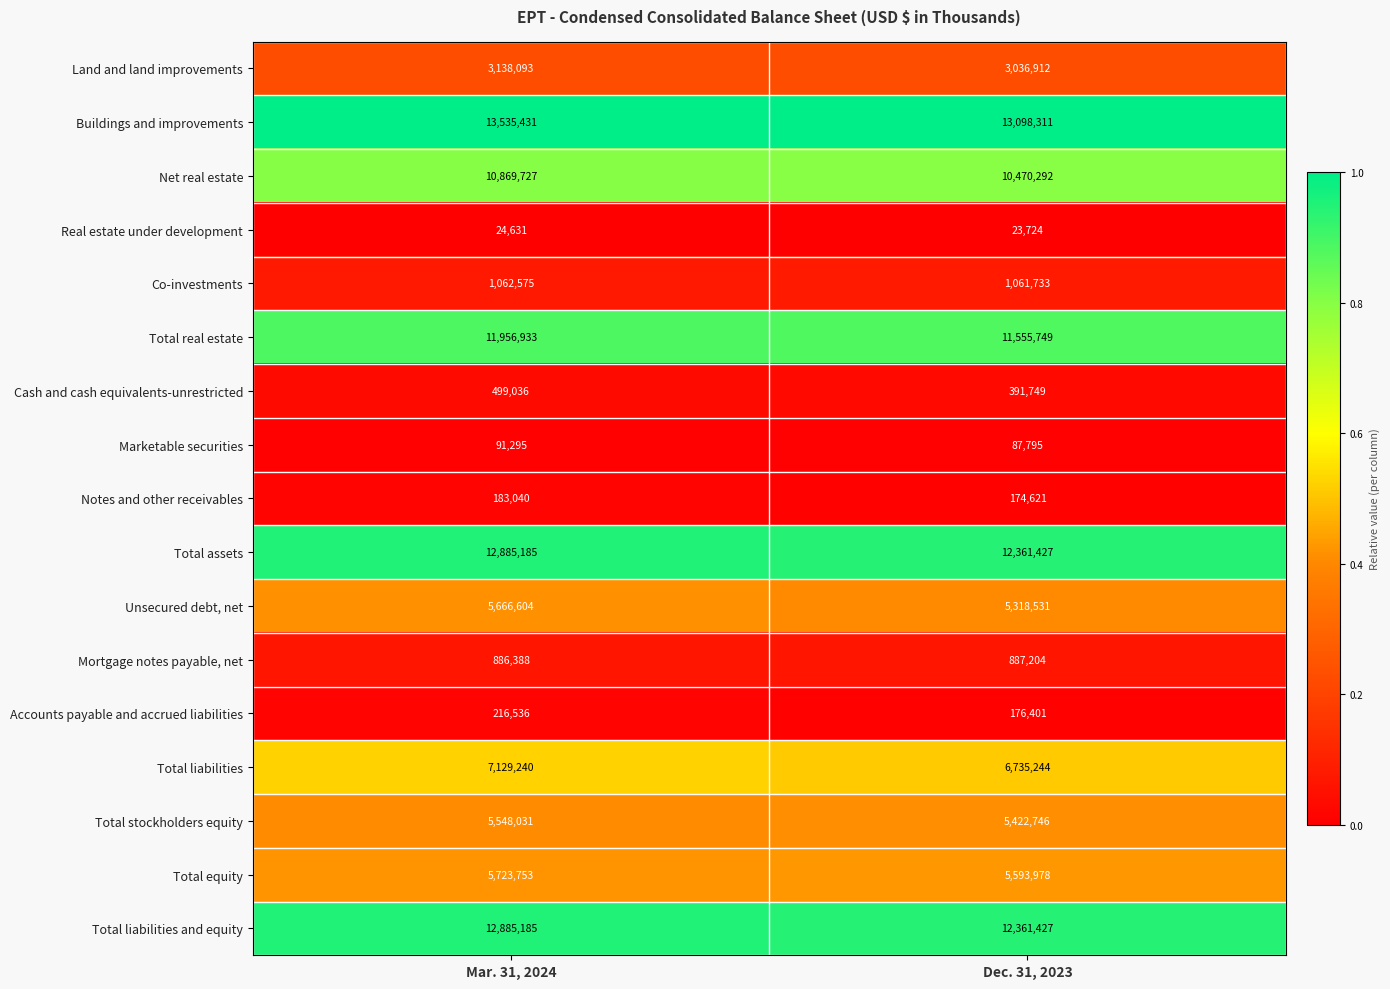

At which category does the chart reach its peak across all series?

Mar. 31, 2024